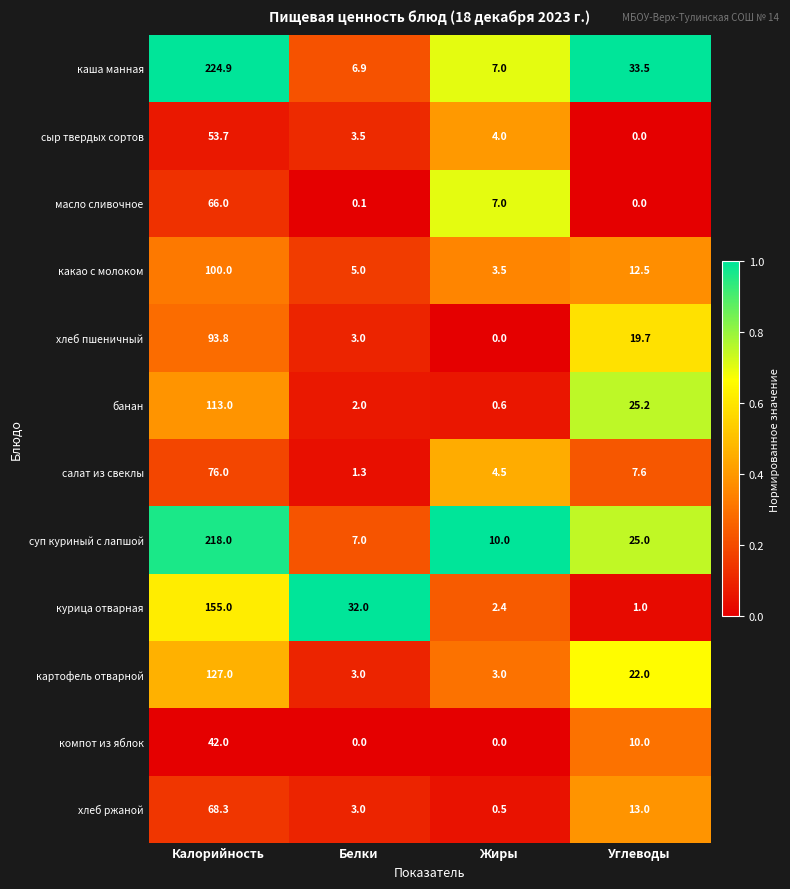

What is the difference between the second highest and minimum values in the масло сливочное series?

7.0